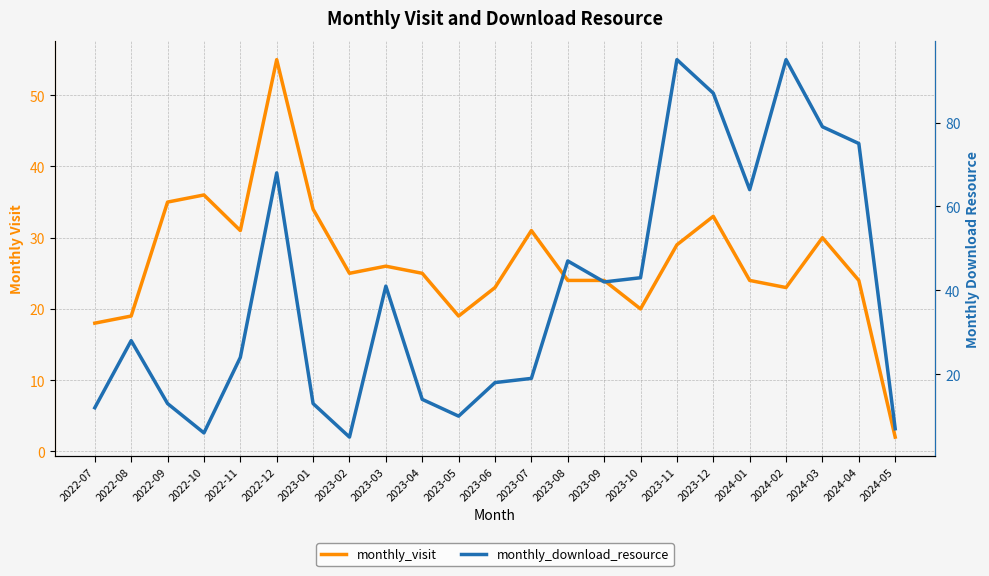

Reading left to right, what are all the values shown in this chart?

monthly_visit: 18	19	35	36	31	55	34	25	26	25	19	23	31	24	24	20	29	33	24	23	30	24	2
monthly_download_resource: 12	28	13	6	24	68	13	5	41	14	10	18	19	47	42	43	95	87	64	95	79	75	7